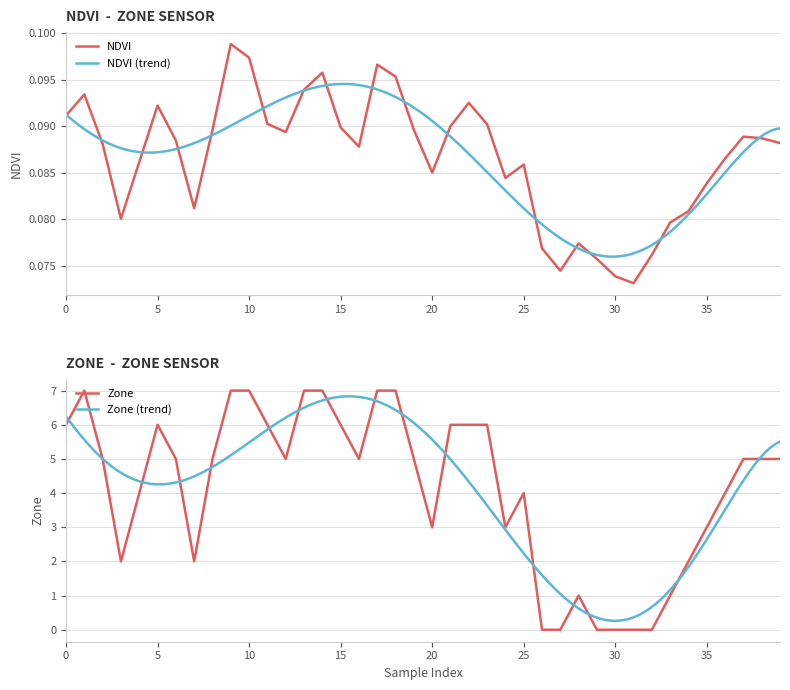

Reading right to left, transcribe all the data shown in this chart.

NDVI: 0.1	0.1	0.1	0.1	0.1	0.1	0.1	0.1	0.1	0.1	0.1	0.1	0.1	0.1	0.1	0.1	0.1	0.1	0.1	0.1	0.1	0.1	0.1	0.1	0.1	0.1	0.1	0.1	0.1	0.1	0.1	0.1	0.1	0.1	0.1	0.1	0.1	0.1	0.1	0.1
Zone: 5.0	5.0	5.0	4.0	3.0	2.0	1.0	0.0	0.0	0.0	0.0	1.0	0.0	0.0	4.0	3.0	6.0	6.0	6.0	3.0	5.0	7.0	7.0	5.0	6.0	7.0	7.0	5.0	6.0	7.0	7.0	5.0	2.0	5.0	6.0	4.0	2.0	5.0	7.0	6.0